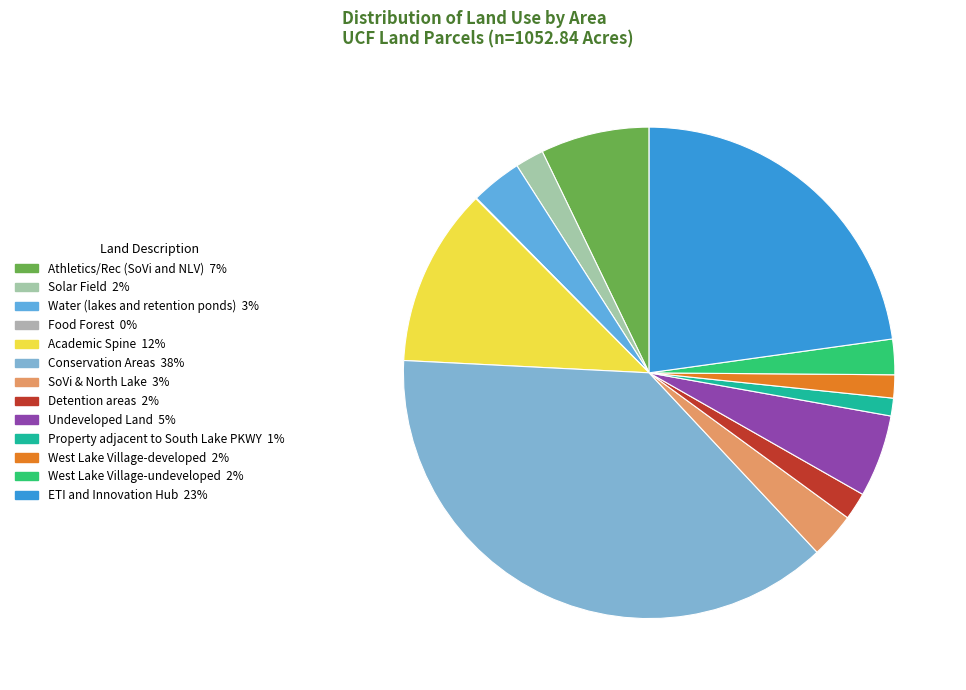

Do ETI and Innovation Hub and West Lake Village-undeveloped together represent more than half of the pie?

No